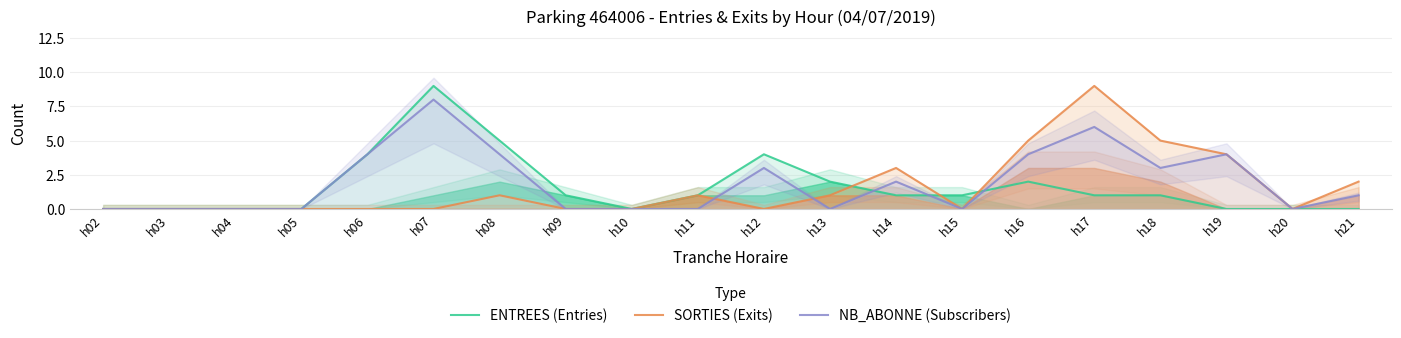

At h04, list the series in order from smallest to largest.

ENTREES (Entries), SORTIES (Exits), NB_ABONNE (Subscribers)